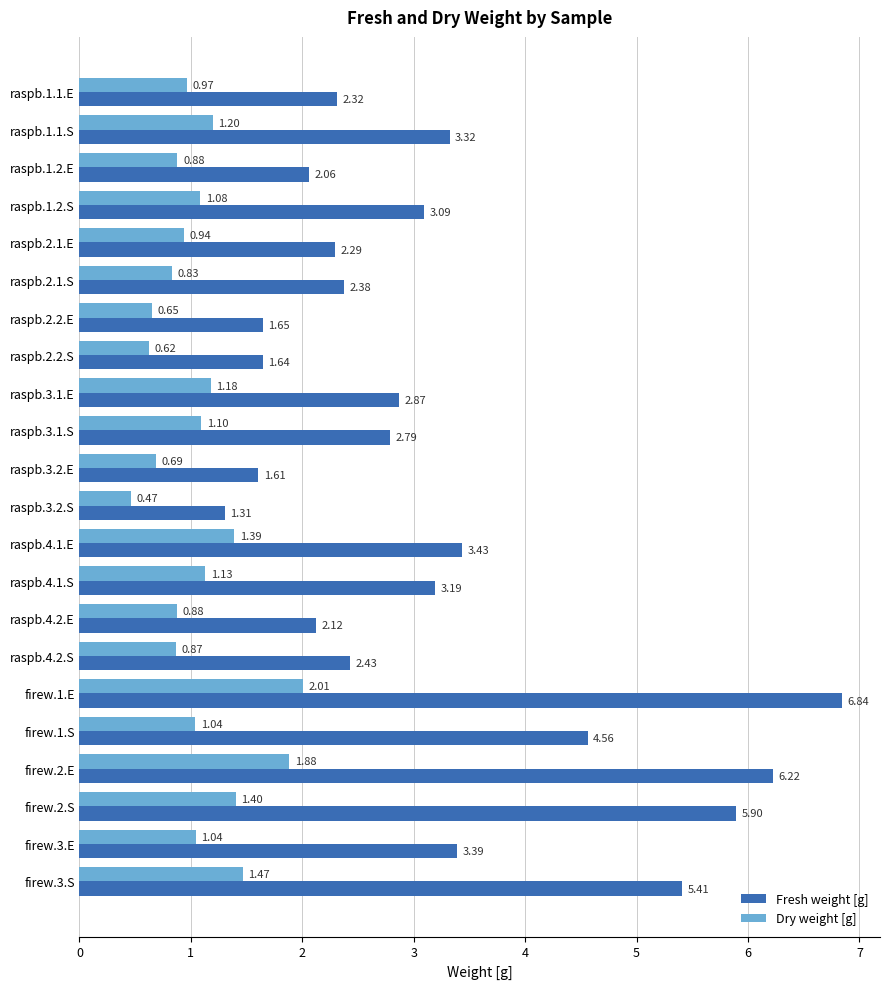

What is the difference between the maximum and minimum values in the Fresh weight [g] series?

5.5